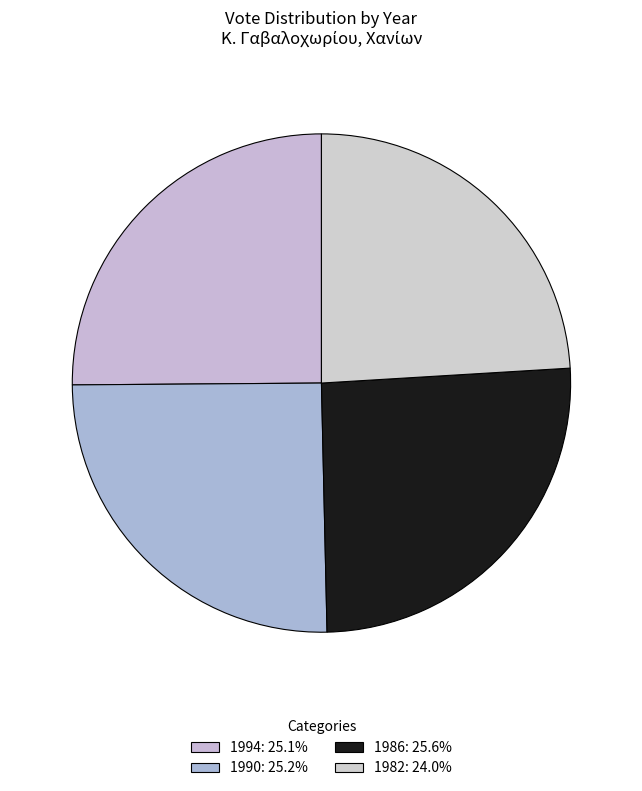

What percentage is the 1994 slice, to the nearest percent?

25%